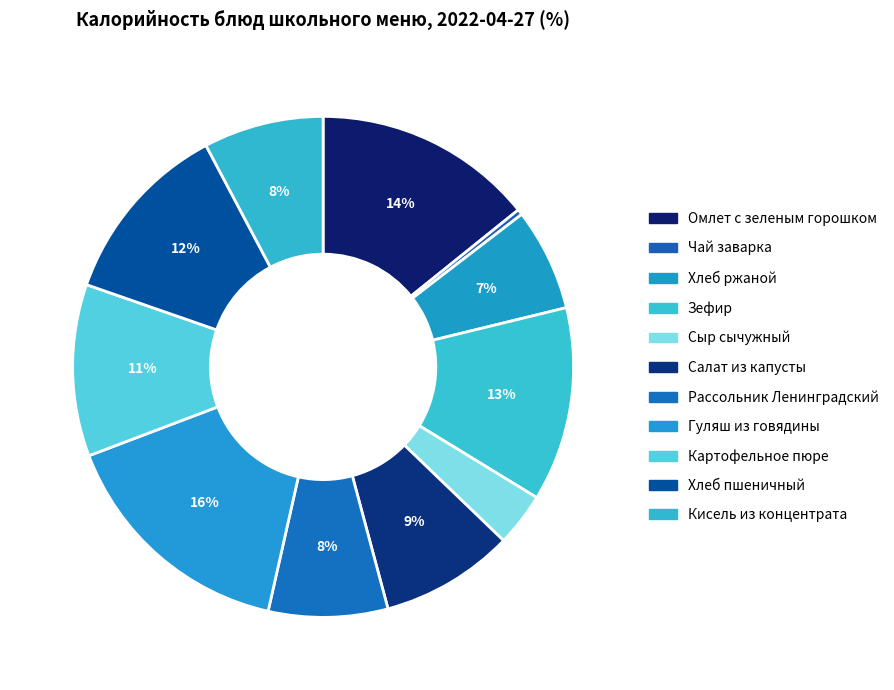

To the nearest percent, what is the combined percentage of Хлеб ржаной and Картофельное пюре?

18%